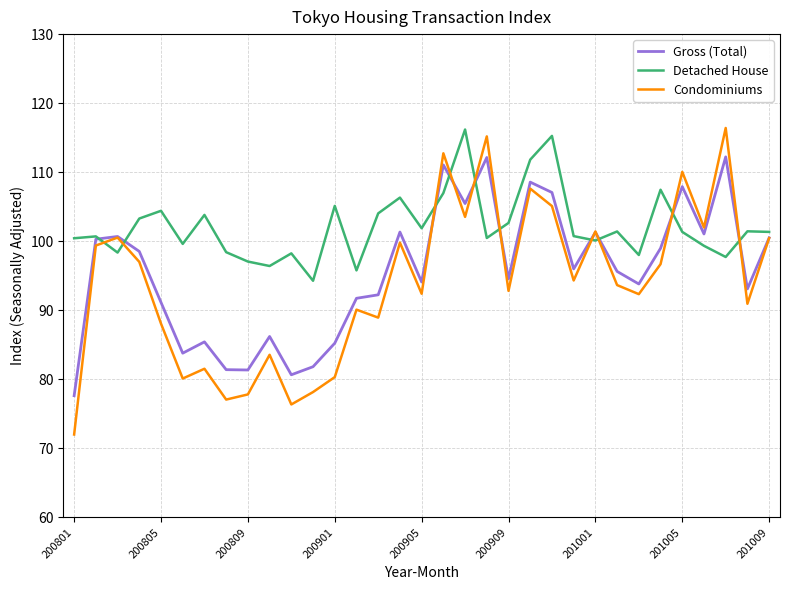

Which series has the largest total across all categories?

Detached House